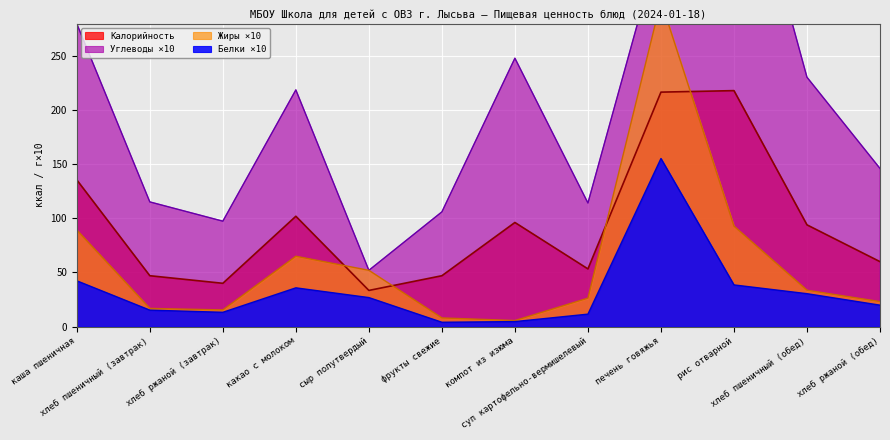

What is the highest value of the Белки ×10 series?

155.3